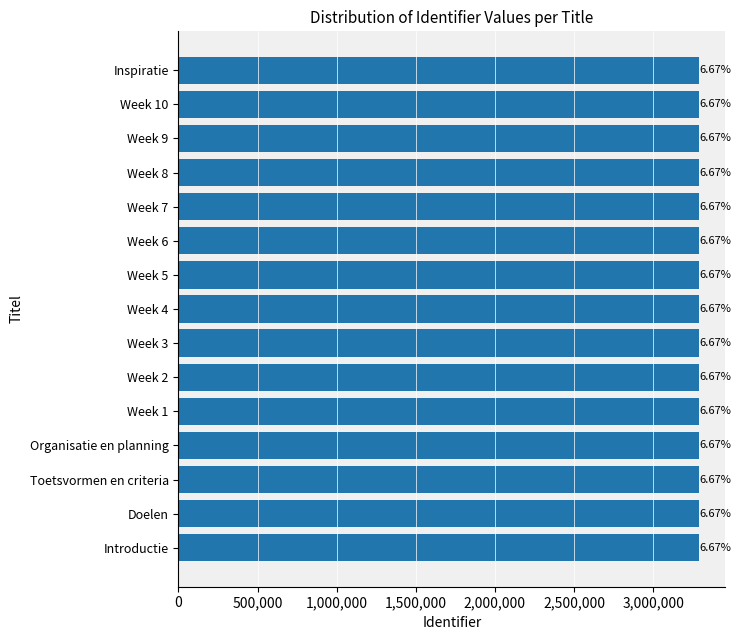

How many bars are there in total?

15